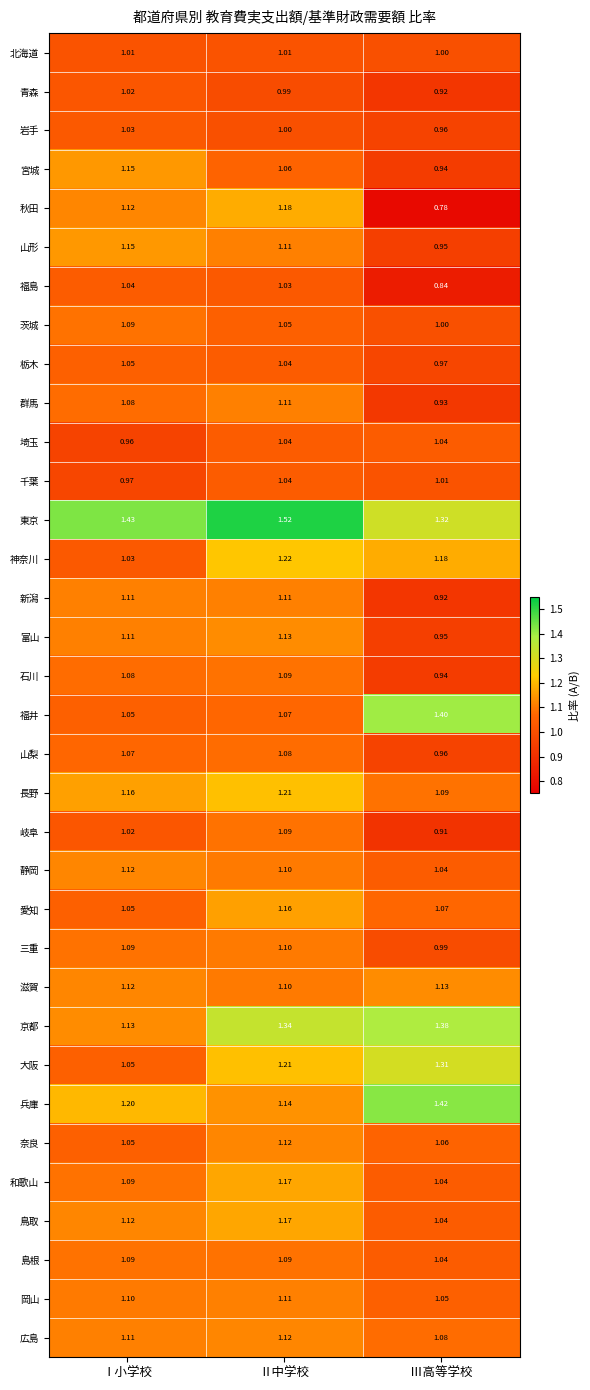

Which category has the highest value in the 山形 series?

Ⅰ小学校